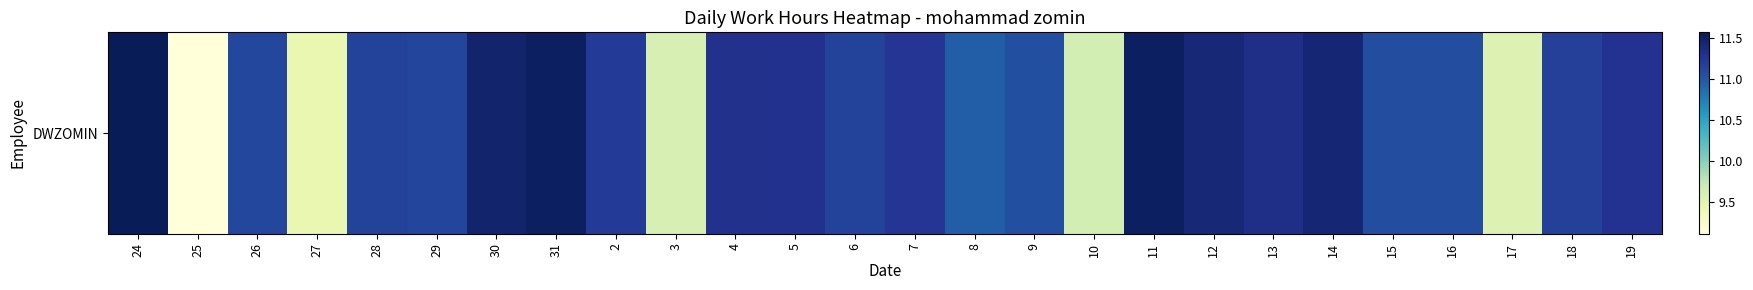

What is the smallest value displayed?

9.1